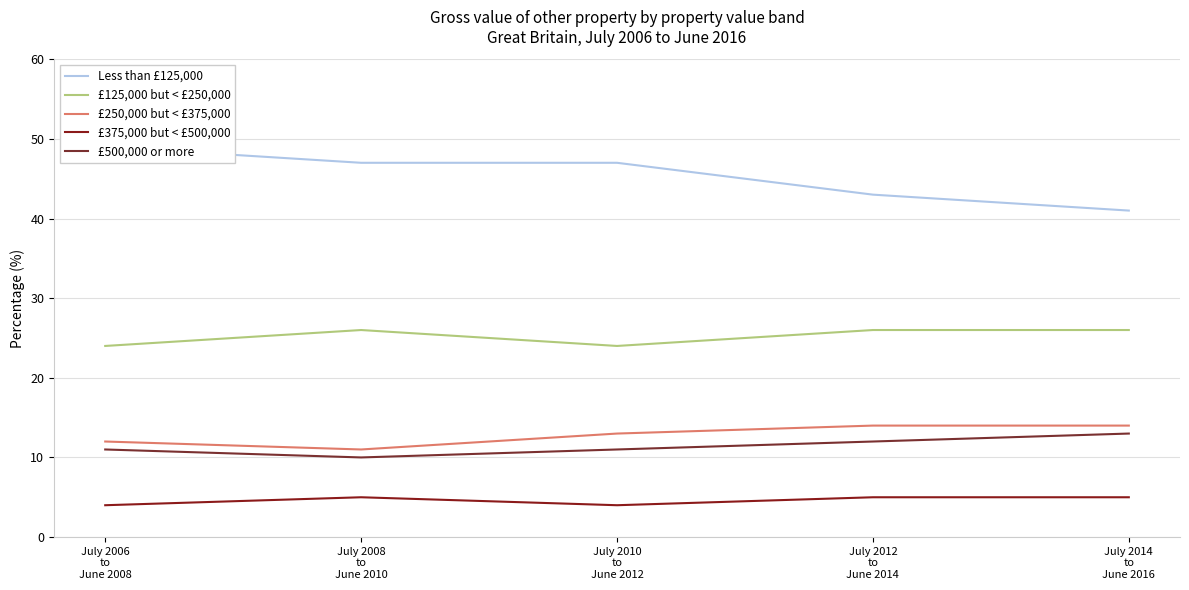

True or false: £375,000 but < £500,000 and Less than £125,000 intersect in this chart.

False